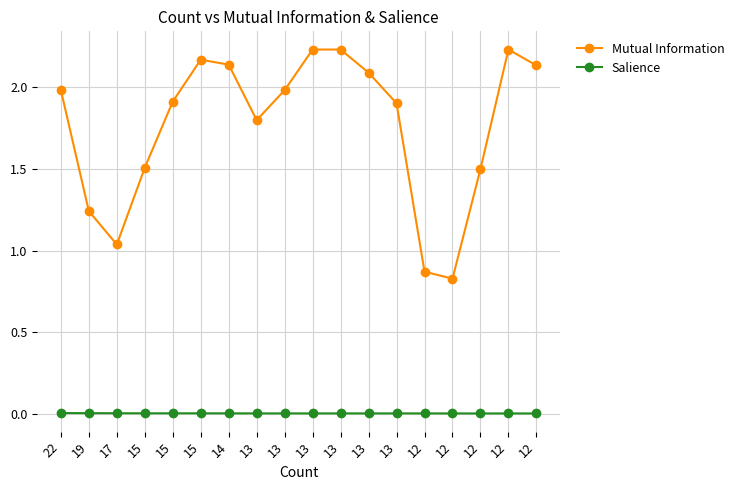

Reading right to left, what are all the values shown in this chart?

Mutual Information: 2.1	2.2	1.5	0.8	0.9	1.9	2.1	2.2	2.2	2.0	1.8	2.1	2.2	1.9	1.5	1.0	1.2	2.0
Salience: 0.0	0.0	0.0	0.0	0.0	0.0	0.0	0.0	0.0	0.0	0.0	0.0	0.0	0.0	0.0	0.0	0.0	0.0